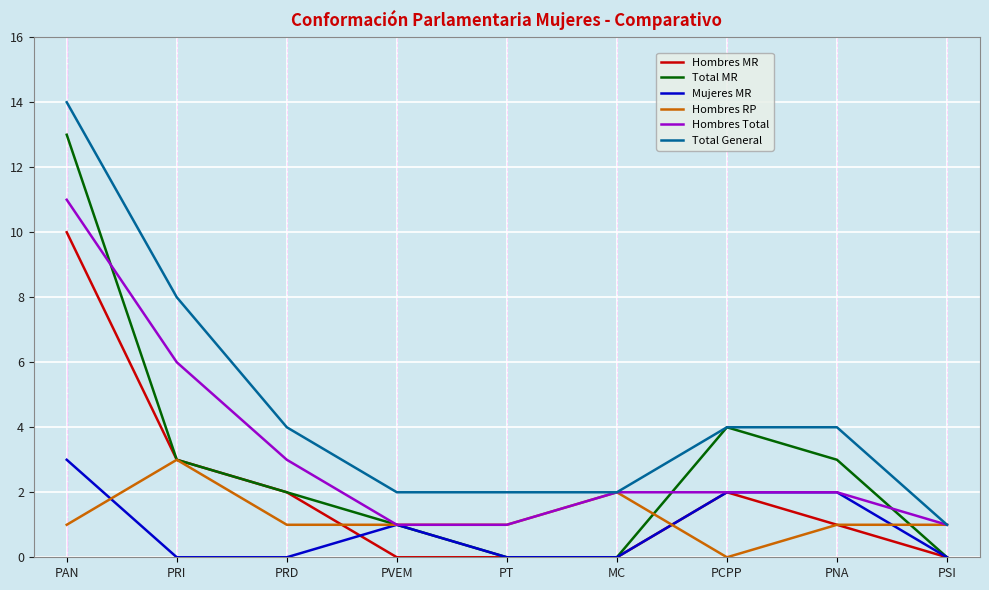

What position from the right is PNA?

2